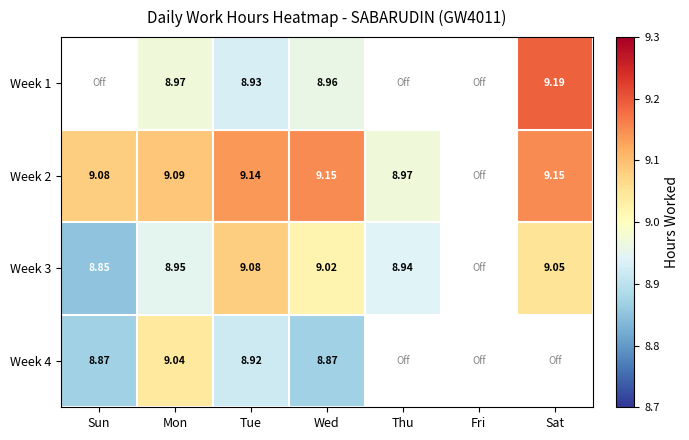

Read the Week 2 value at Wed.

9.2